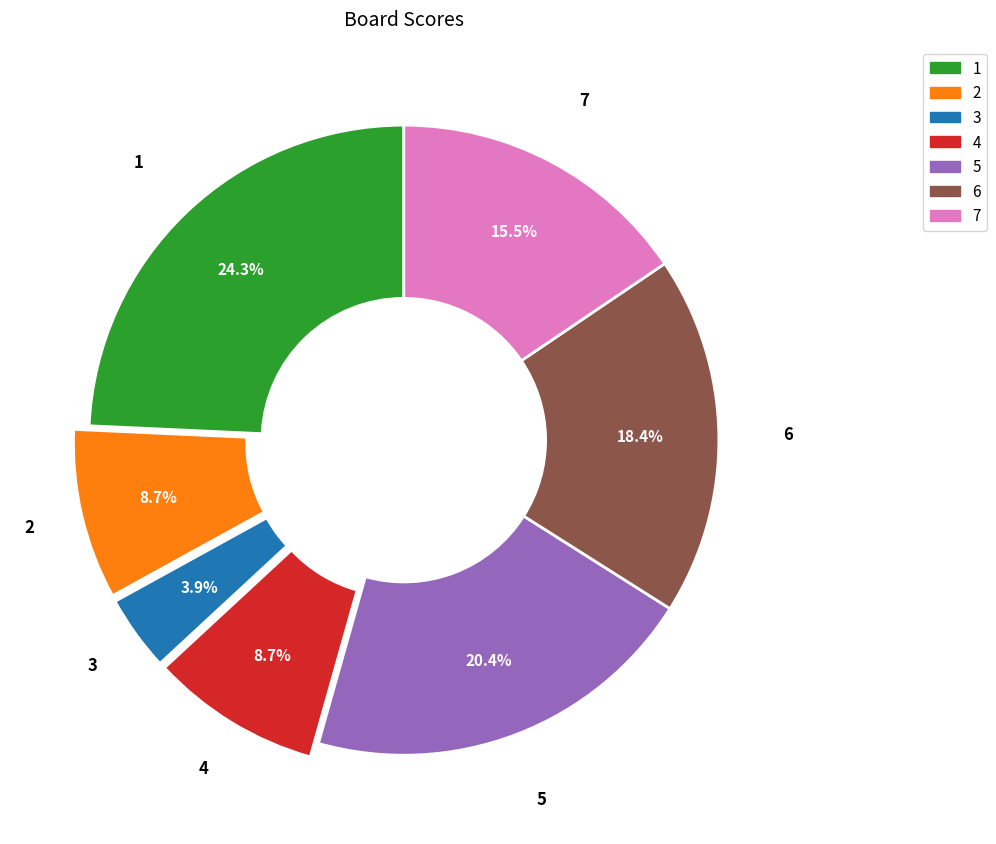

What is the ratio of the value at 5 to the value at 3?

5.2